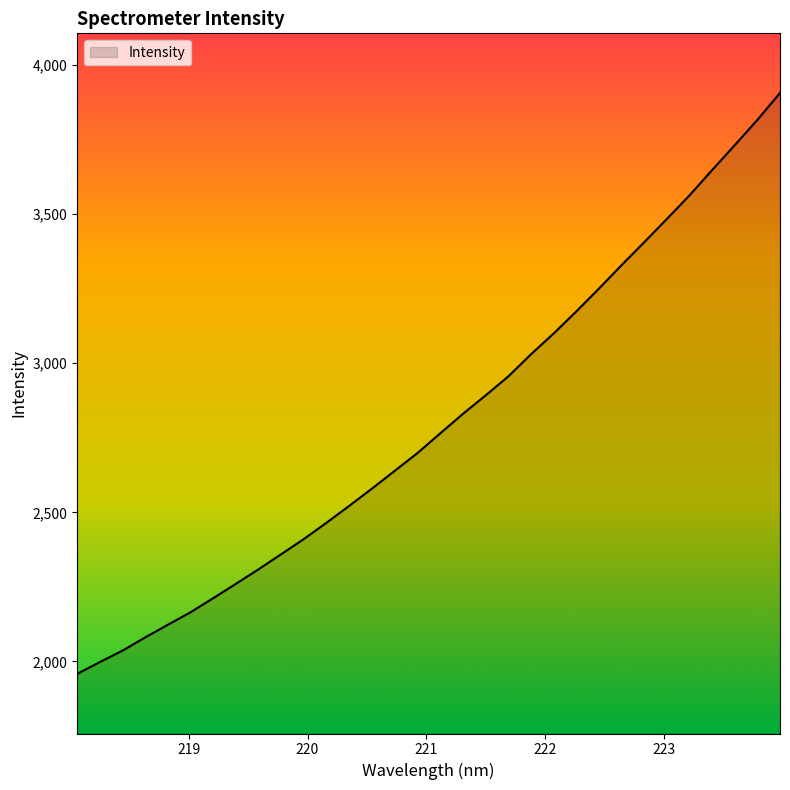

What is the greatest value displayed?

3907.0